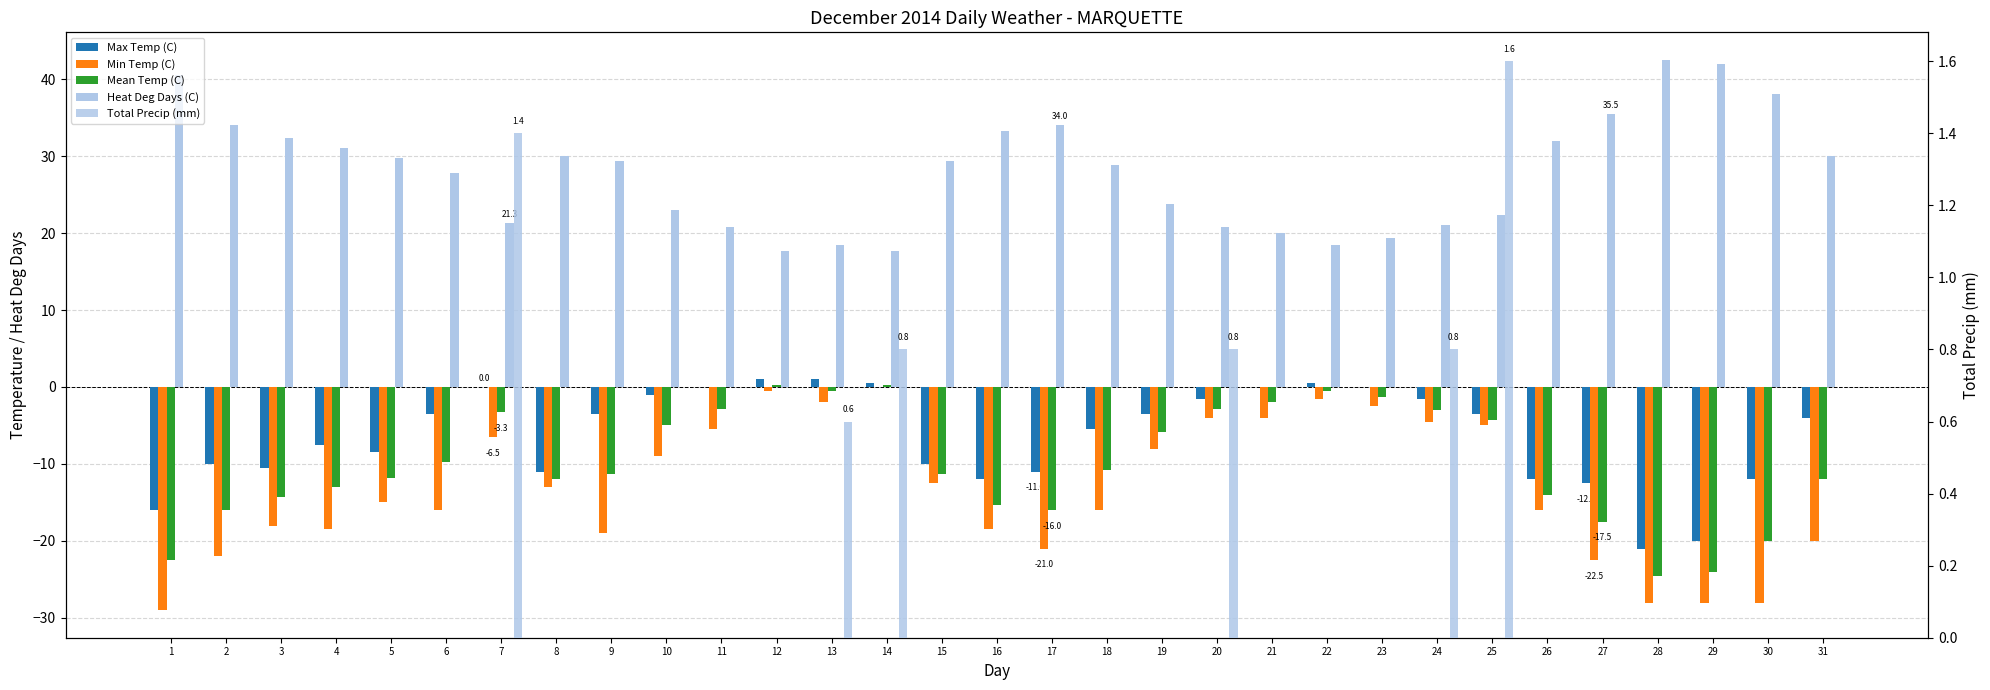

What is the difference between the second highest and second lowest values in the Total Precip (mm) series?

1.4